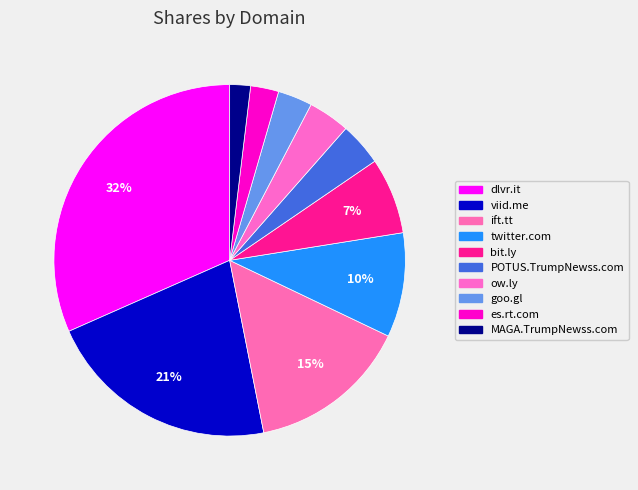

How many slices are in this pie chart?

10